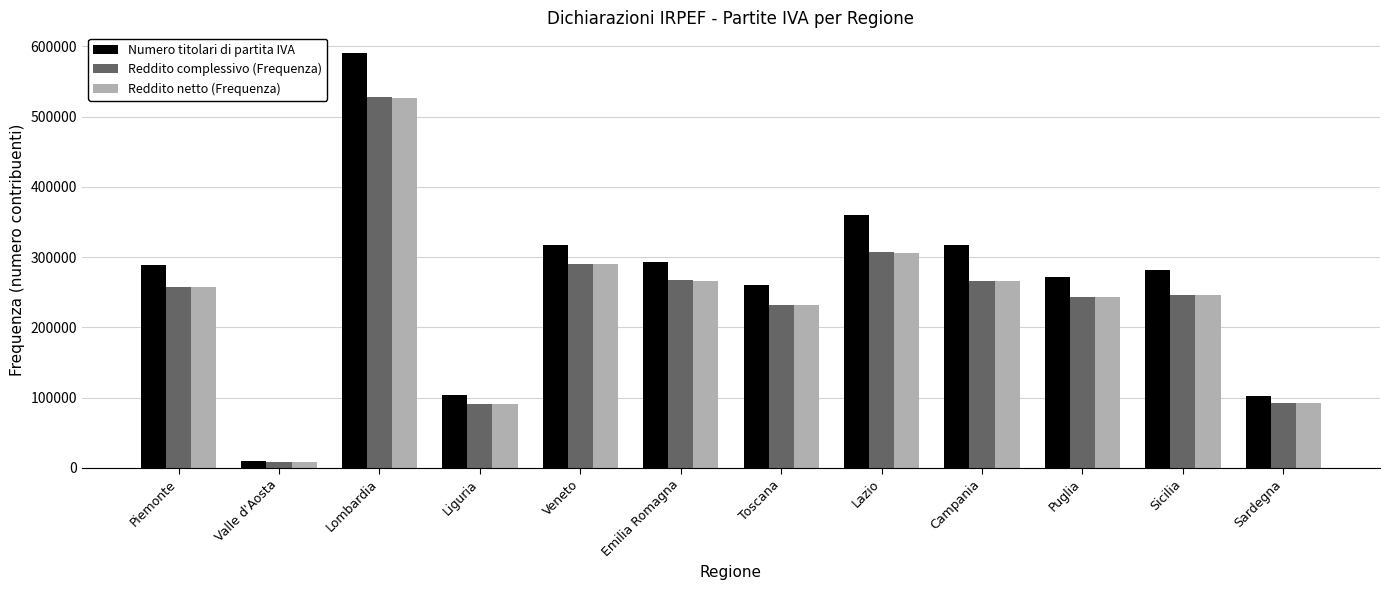

Which series has the largest range (max minus min)?

Numero titolari di partita IVA